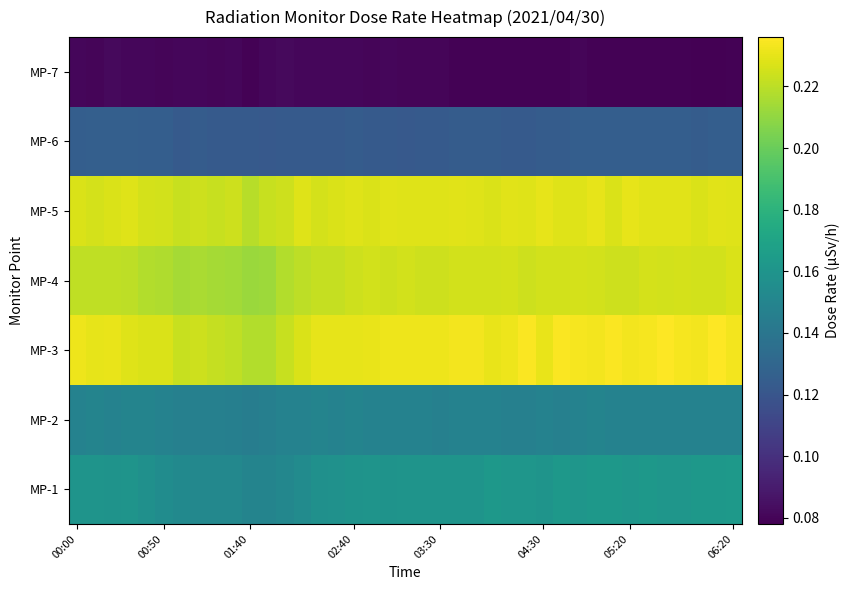

At how many categories does at least one series exceed 0?

39